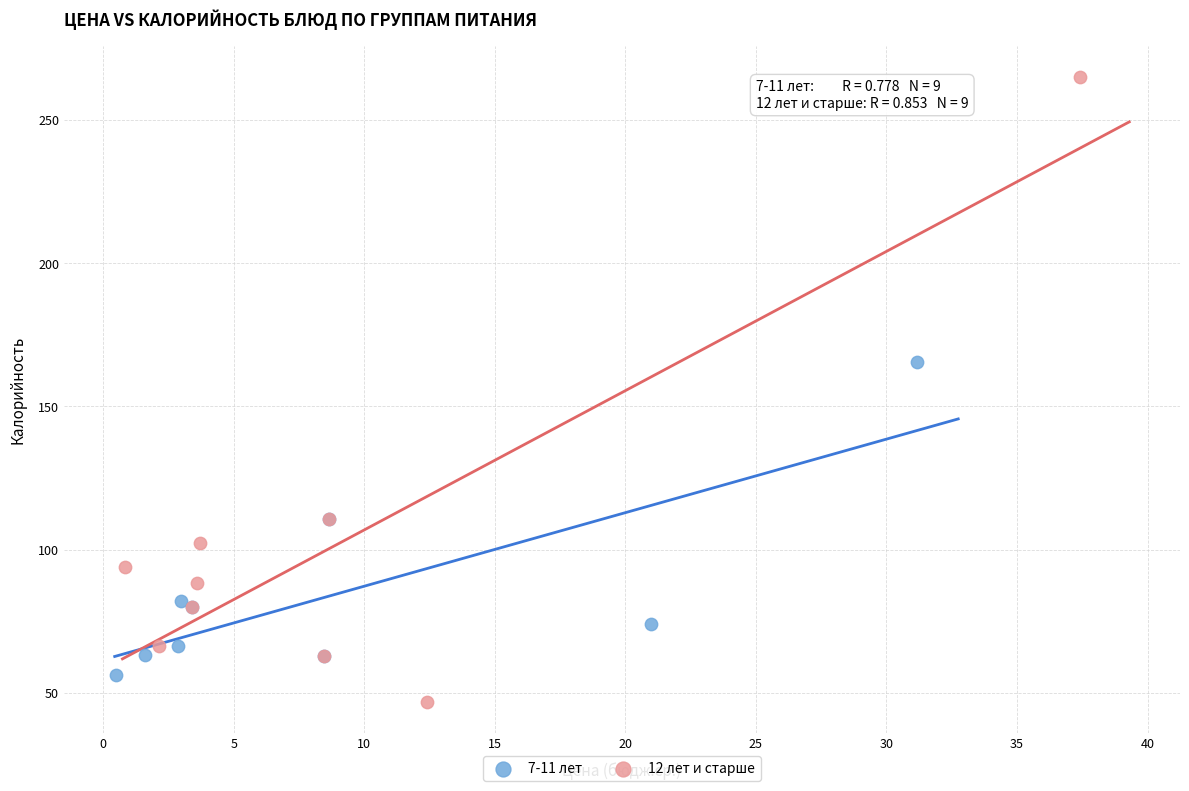

Which series reaches the minimum Y coordinate?

12 лет и старше